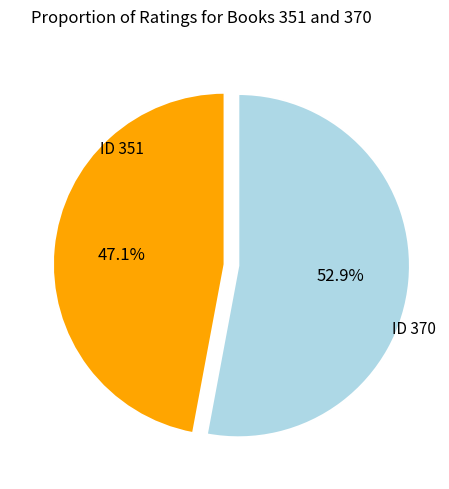

Does any single category account for the majority?

Yes